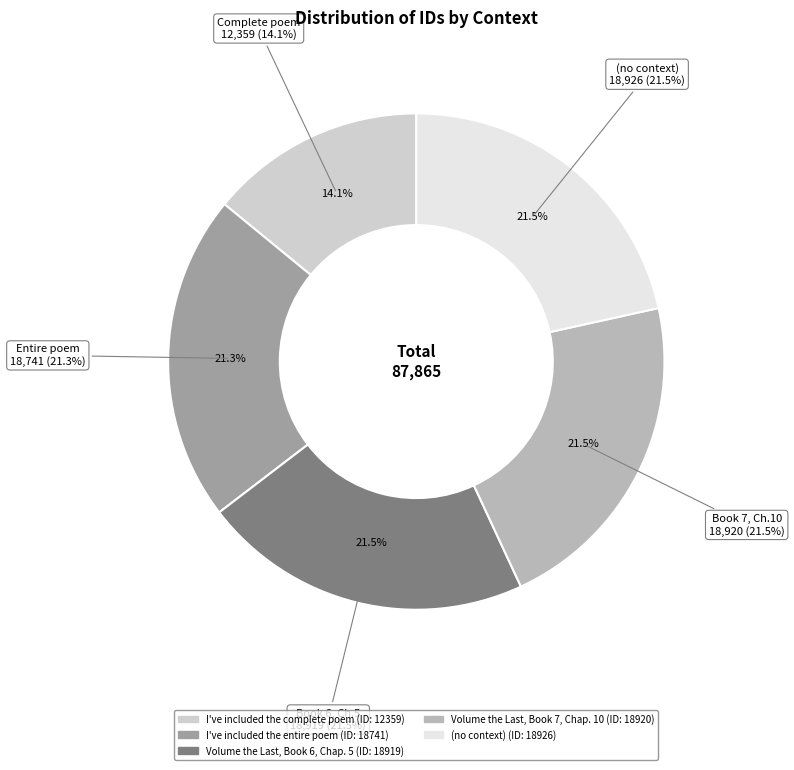

To the nearest percent, what percentage of the pie is I've included the complete poem?

14%